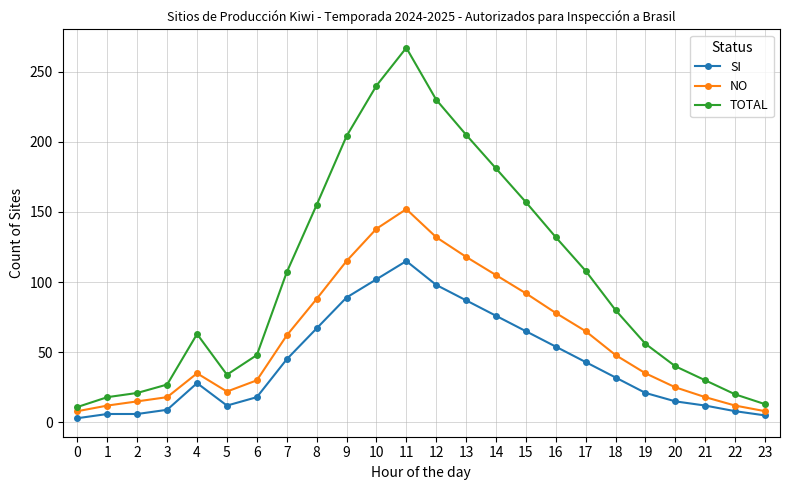

At which label does SI reach its peak?

11